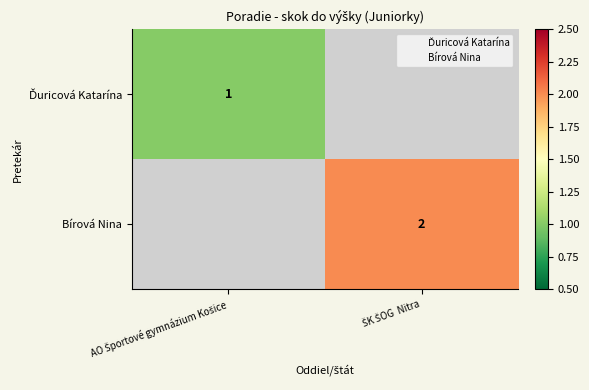

How many positive values does the Bírová Nina series have?

1